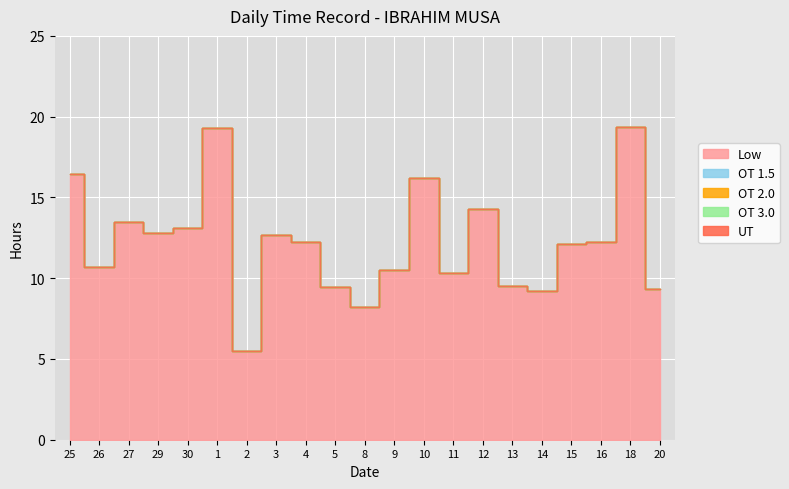

True or false: Low and OT 2.0 cross at least once.

False